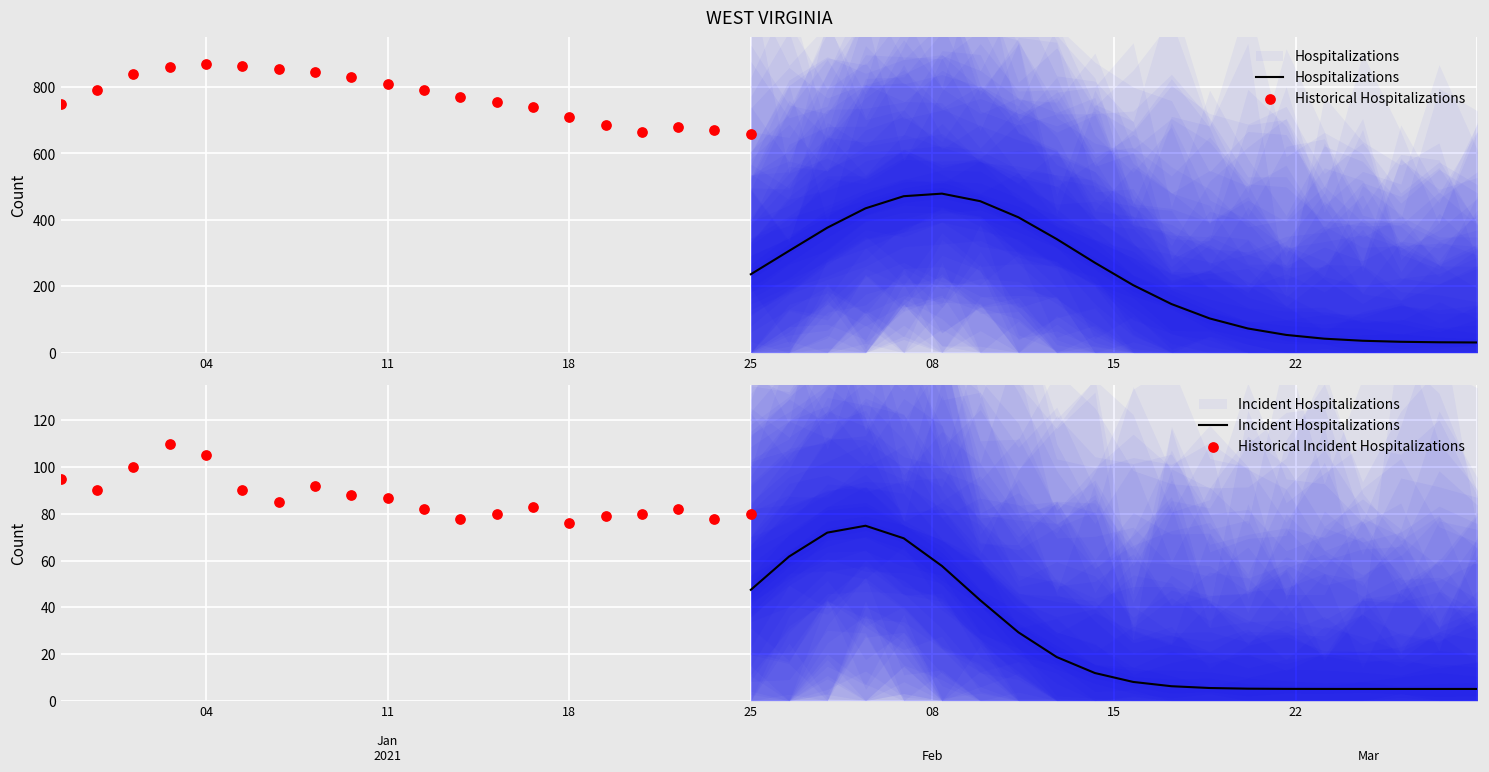

Which series has the largest total across all categories?

Historical Hospitalizations